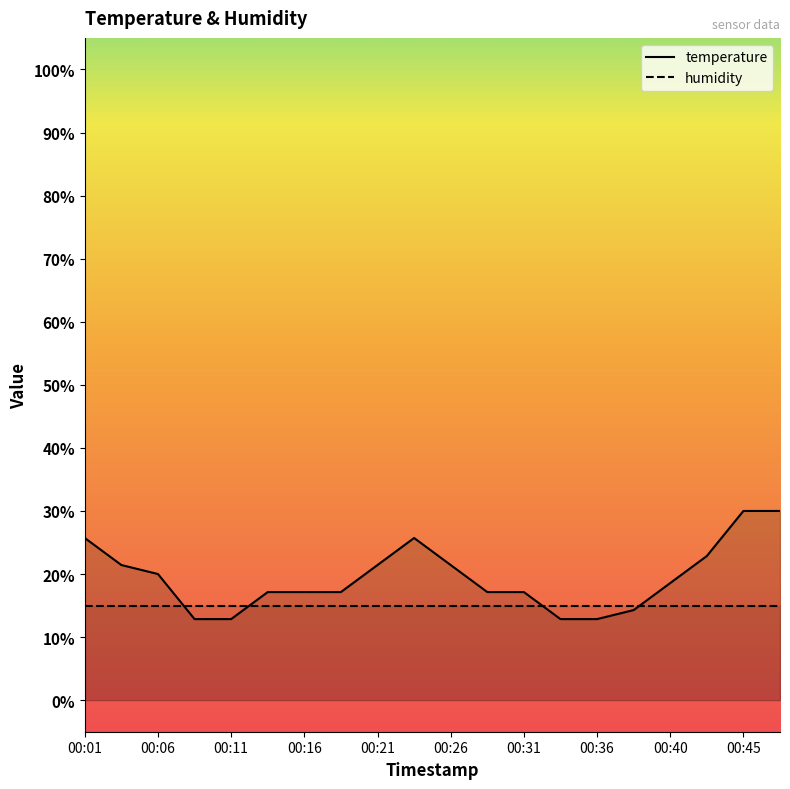

What is the average value?

19.4